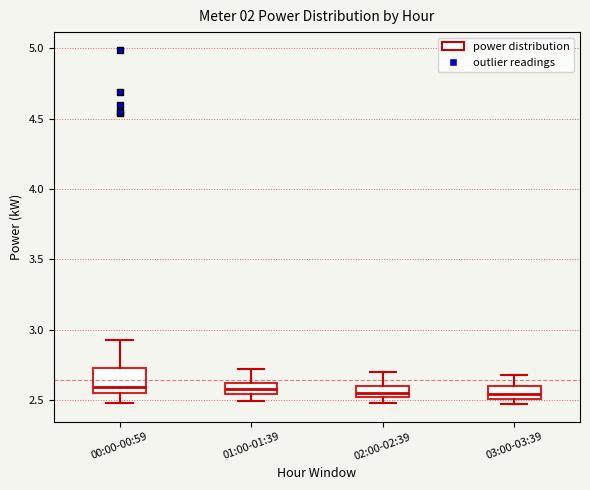

Reading left to right, read every box against the y-axis: the position of its median line, the range the box covers, and the ends of its whiskers. The values are not printed on the chart, so give them approximately, as read against the axis.

00:00-00:59: median 2.60, box 2.55 to 2.75, whiskers 2.50 to 2.95
01:00-01:39: median 2.60 (inside the box), box 2.55 to 2.60, whiskers 2.50 to 2.70
02:00-02:39: median 2.55, box 2.50 to 2.60, whiskers 2.50 (just below the box's lower edge) to 2.70
03:00-03:39: median 2.55, box 2.50 to 2.60, whiskers 2.45 to 2.70